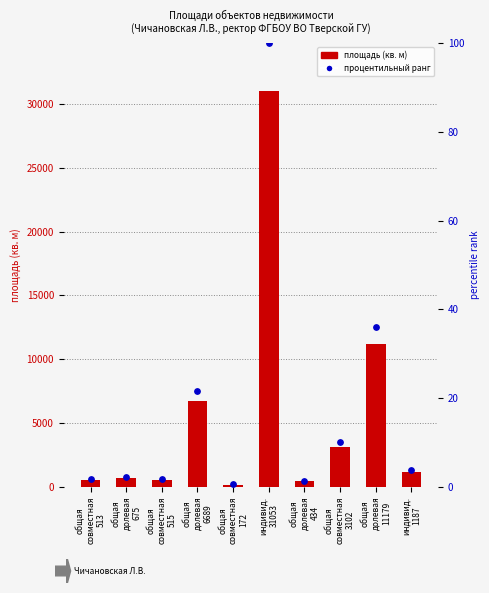

Which series contains the lowest Y value?

percentile rank within sample